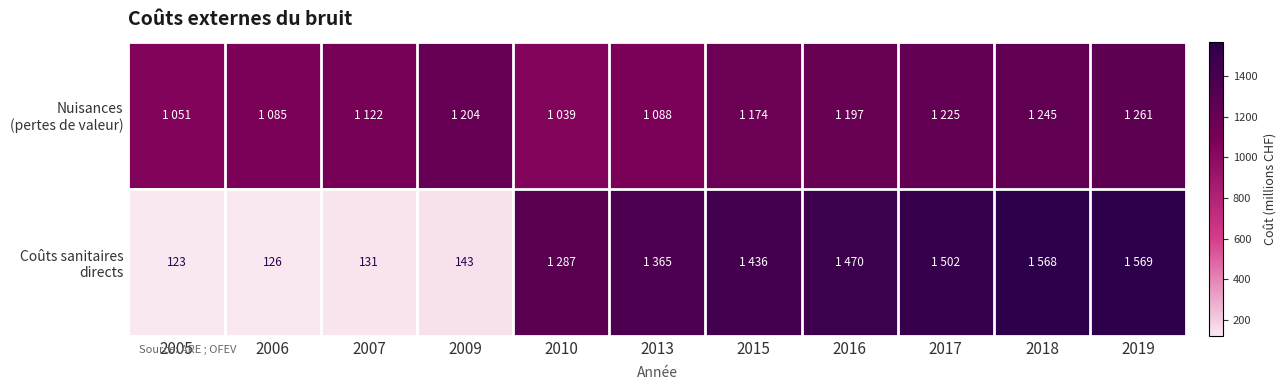

Which category has the lowest value across all series?

2005